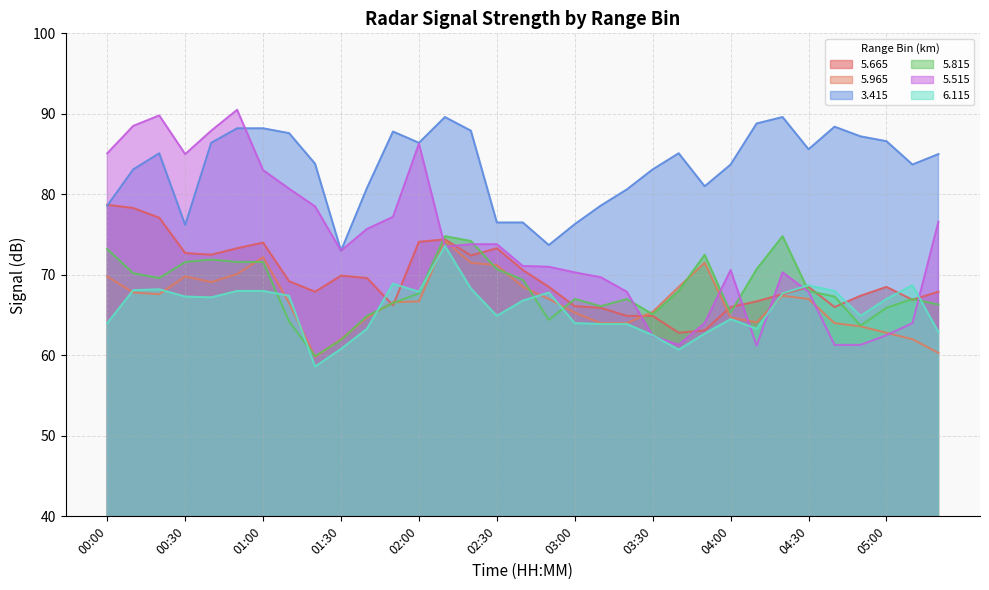

At 01:10, list the series in order from smallest to largest.

  5.815,   5.965,   6.115,   5.665,   5.515,   3.415